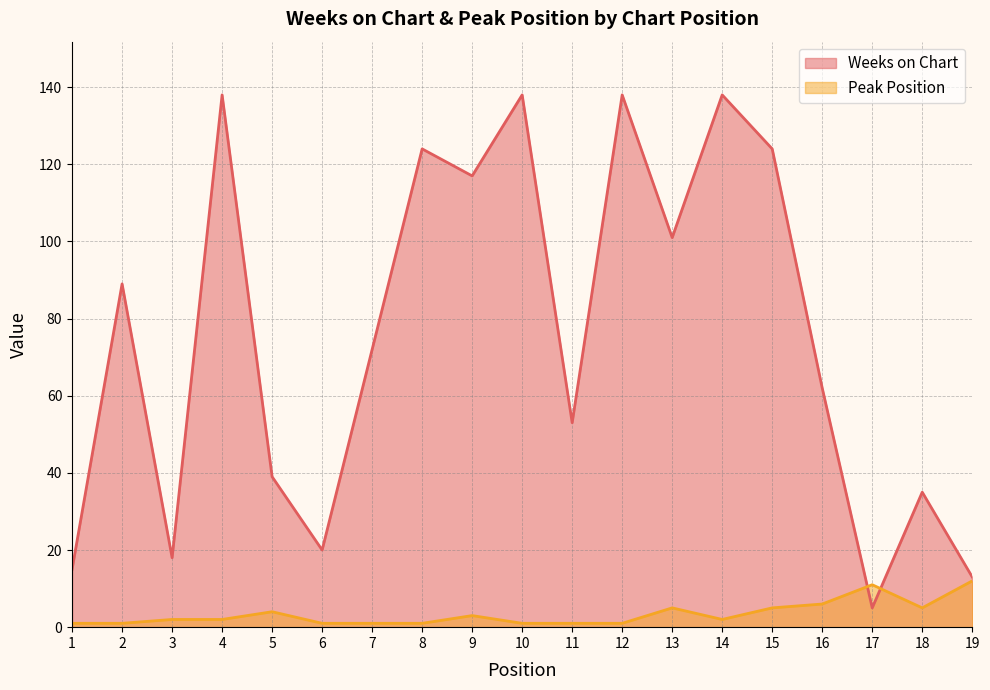

At which category is the sum across all series the highest?

4